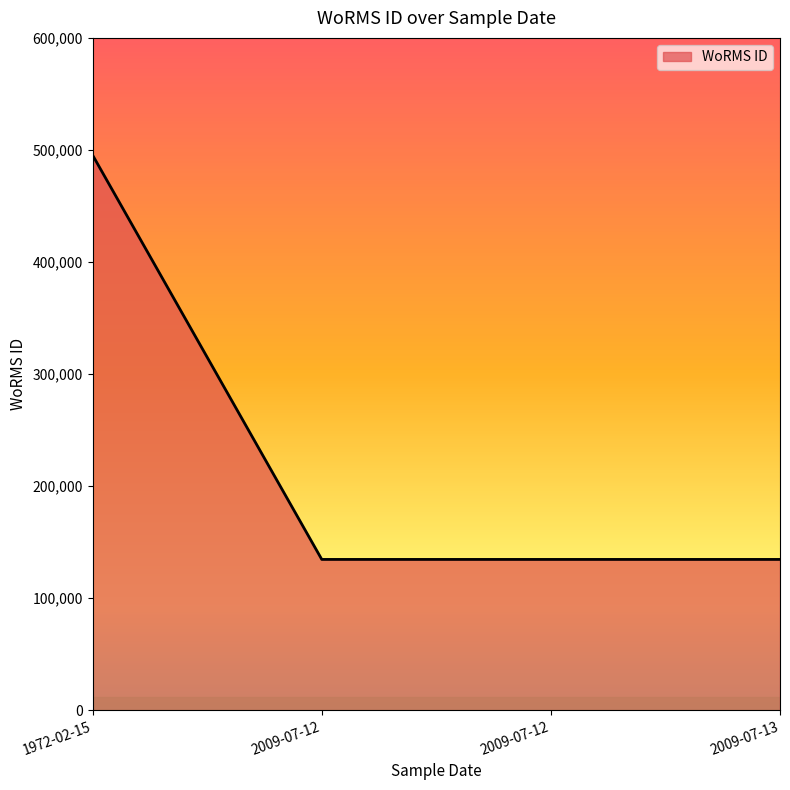

Is this an area chart (filled region under the line)?

Yes